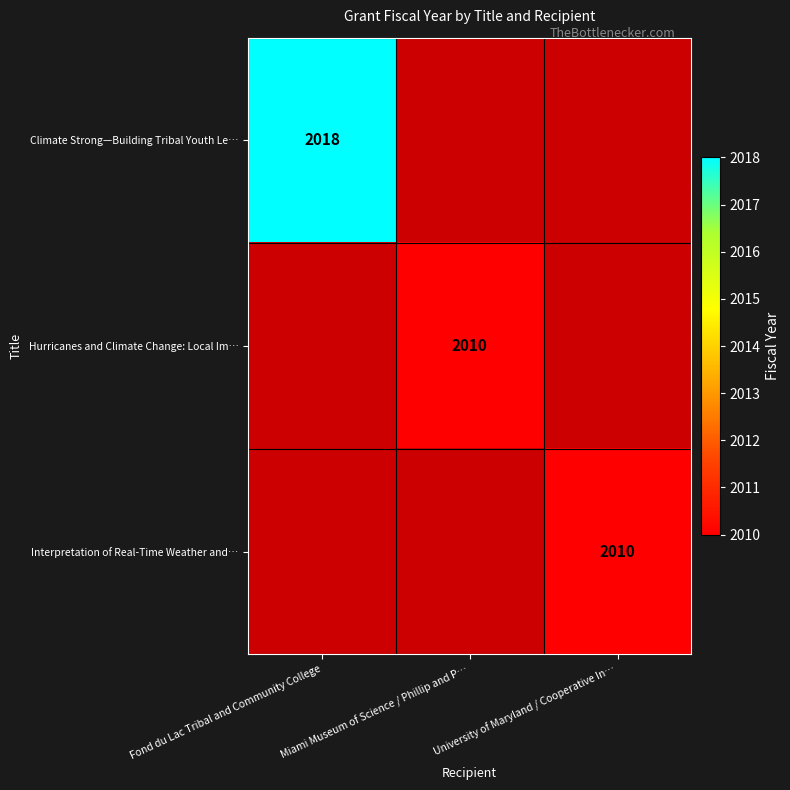

True or false: Interpretation of Real-Time Weather and… has a value of 3561 at University of Maryland / Cooperative In….

False